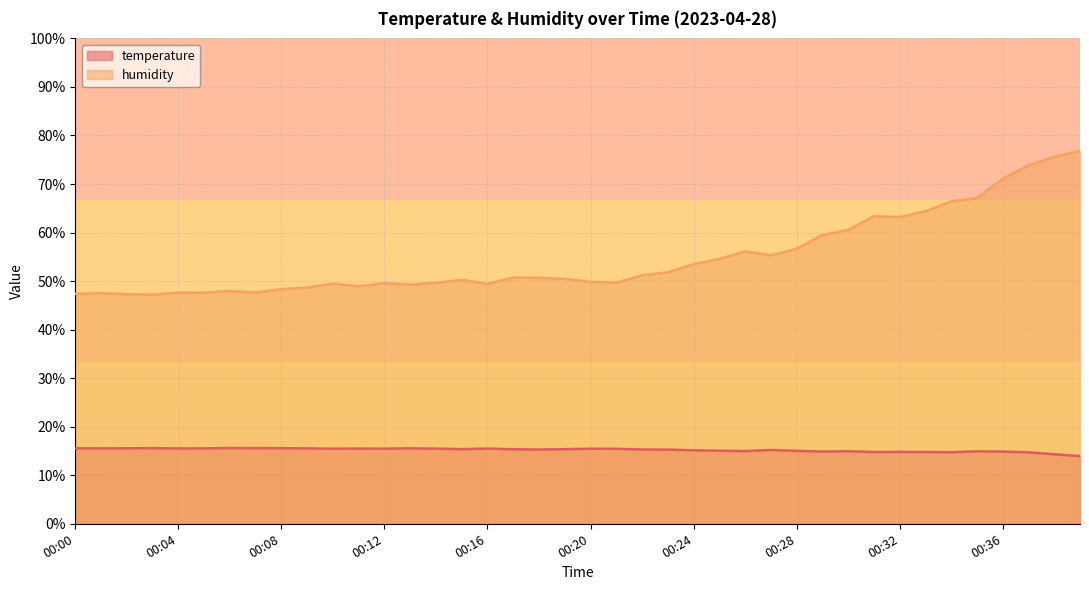

What is the sum of all temperature values?

608.5